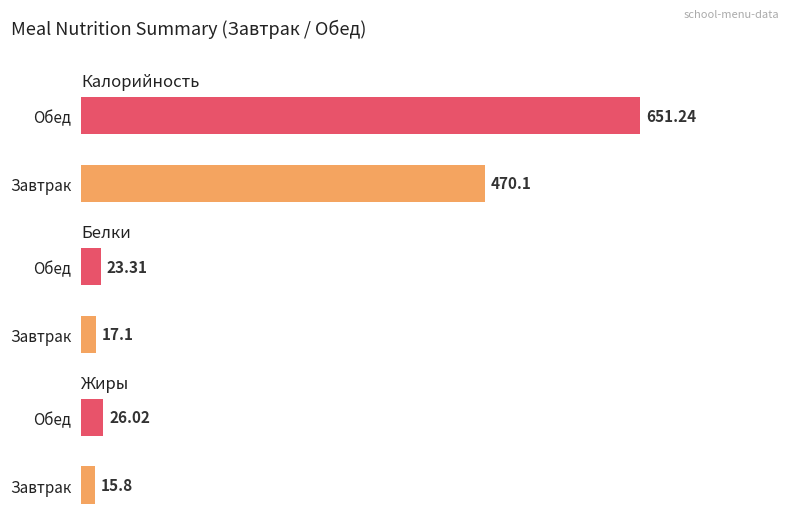

Reading right to left, transcribe all the data shown in this chart.

Калорийность: Обед=651.2	Завтрак=470.1
Белки: Обед=23.3	Завтрак=17.1
Жиры: Обед=26.0	Завтрак=15.8